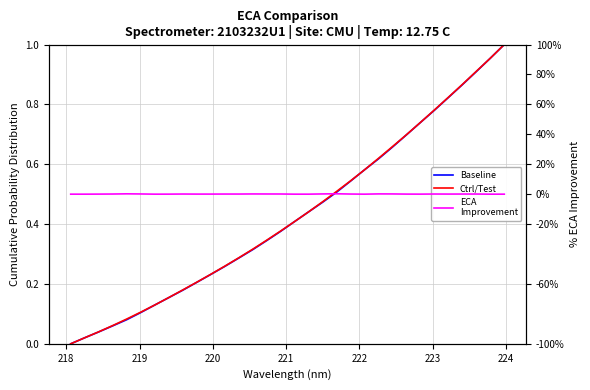

True or false: Ctrl/Test and Baseline cross at least once.

False